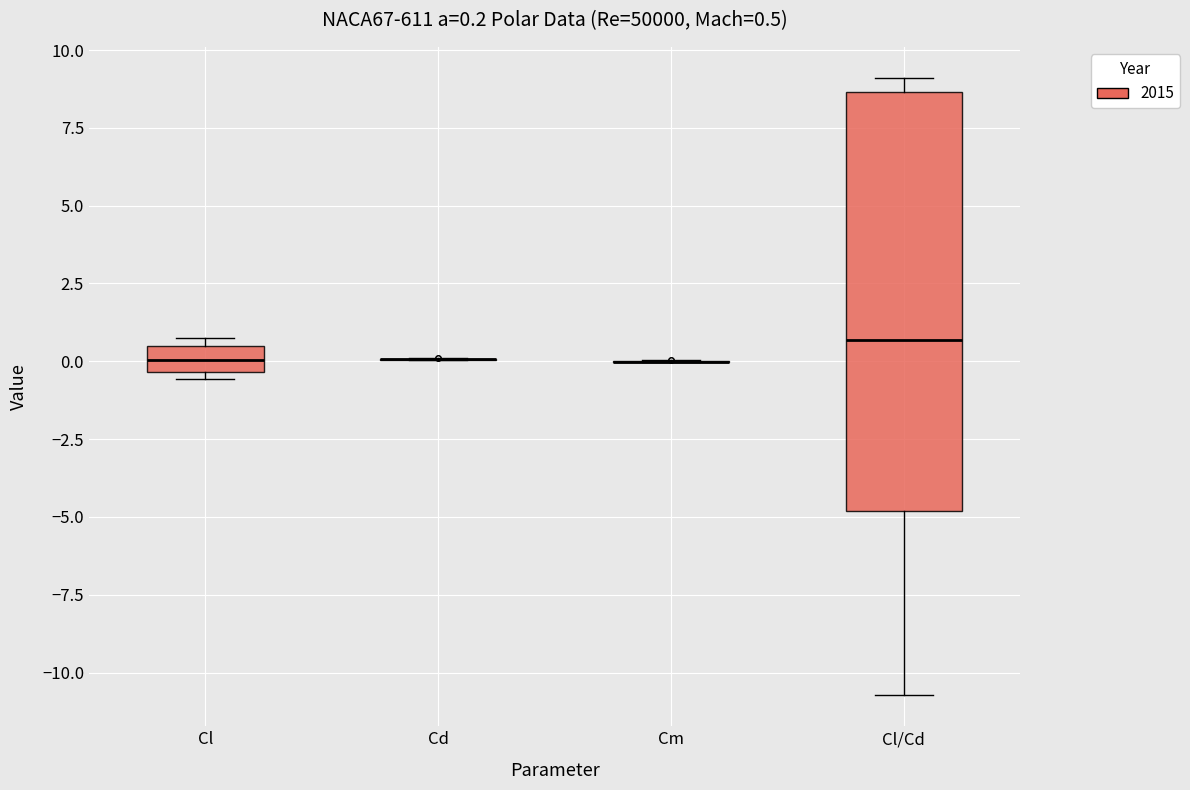

Which box is the tallest, from its lower edge to its upper edge?

Cl/Cd